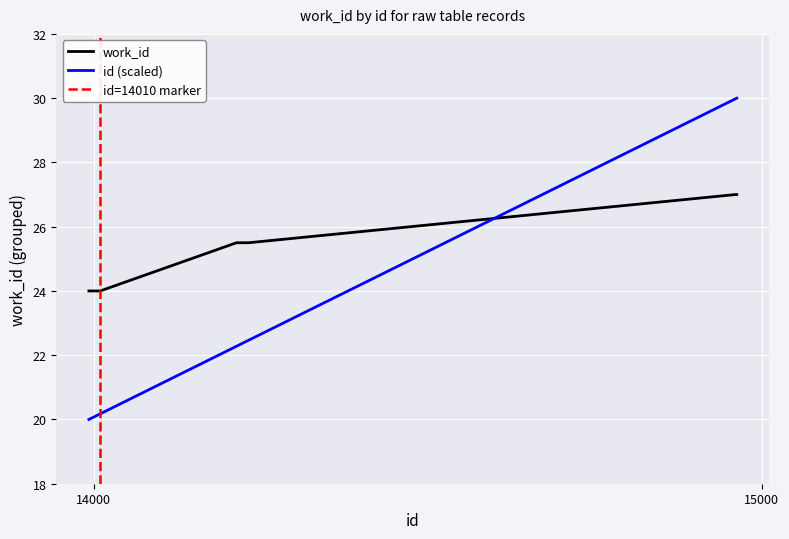

True or false: there are more than 0 points higher than both neighbors.

False